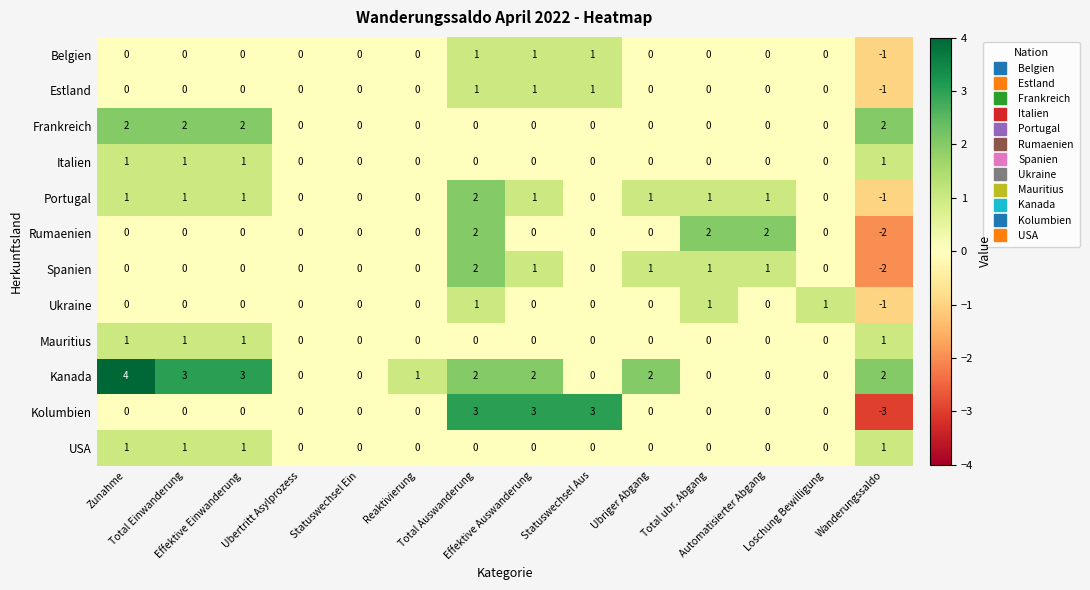

Which series has the largest total across all categories?

Kanada